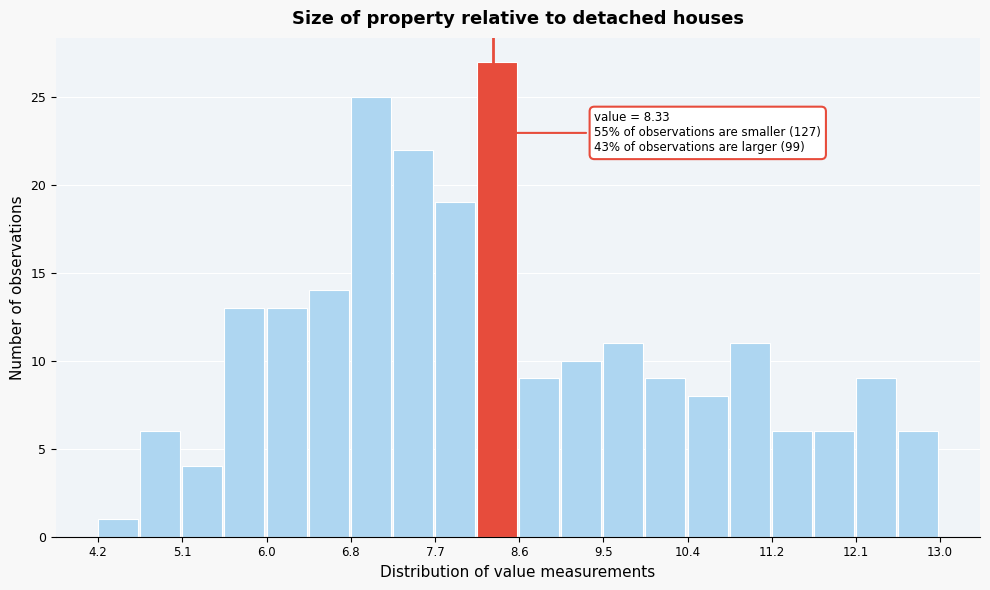

Over which range of the x-axis is the bar tallest?

8.16 to 8.60